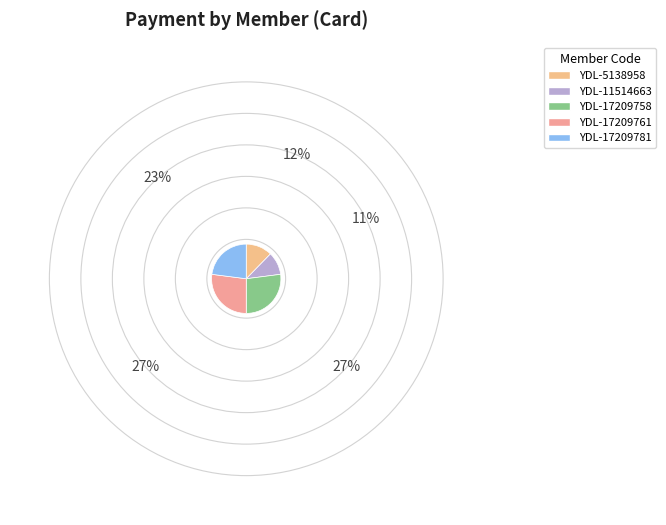

Is YDL-17209758 the majority of the pie?

No